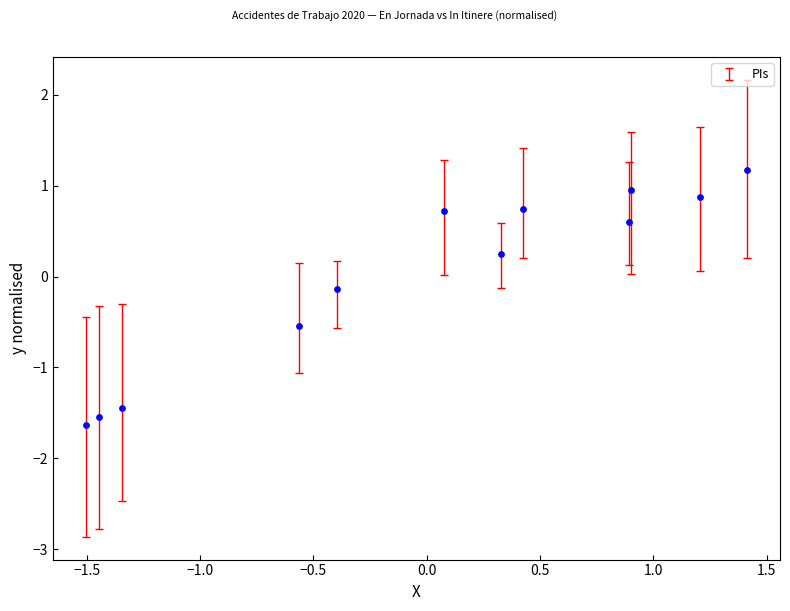

What is the range of X values (max minus min)?

2.9